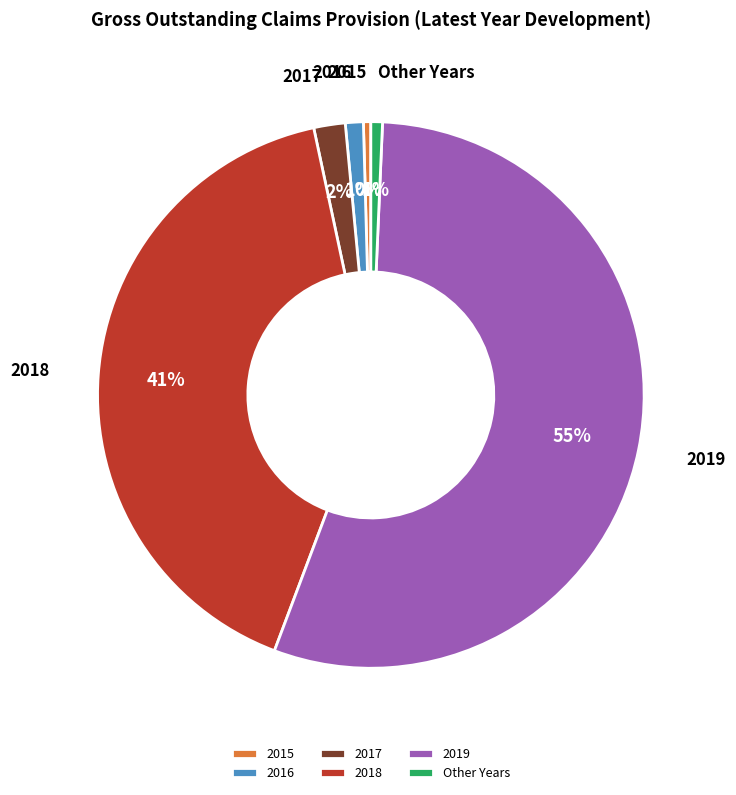

True or false: 2019 accounts for 48% of the total.

False